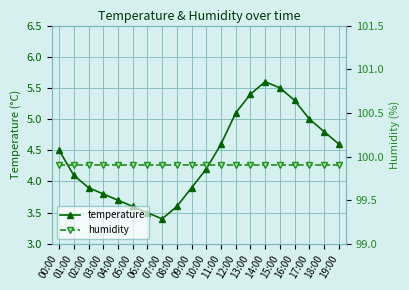

The value of temperature at 02:00 is 3.9. True or false?

True